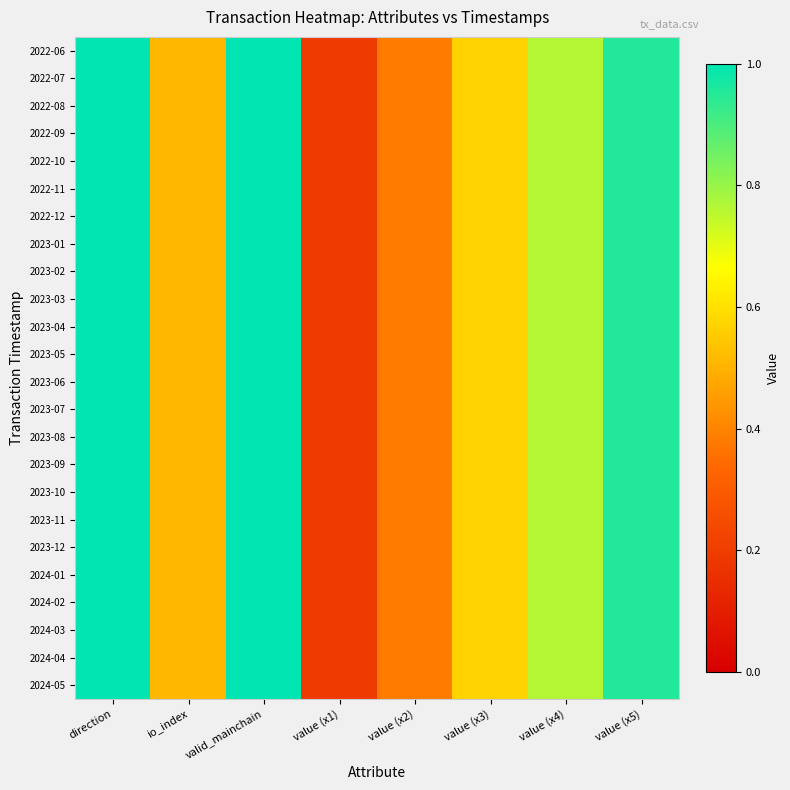

What is the smallest value displayed?

0.2